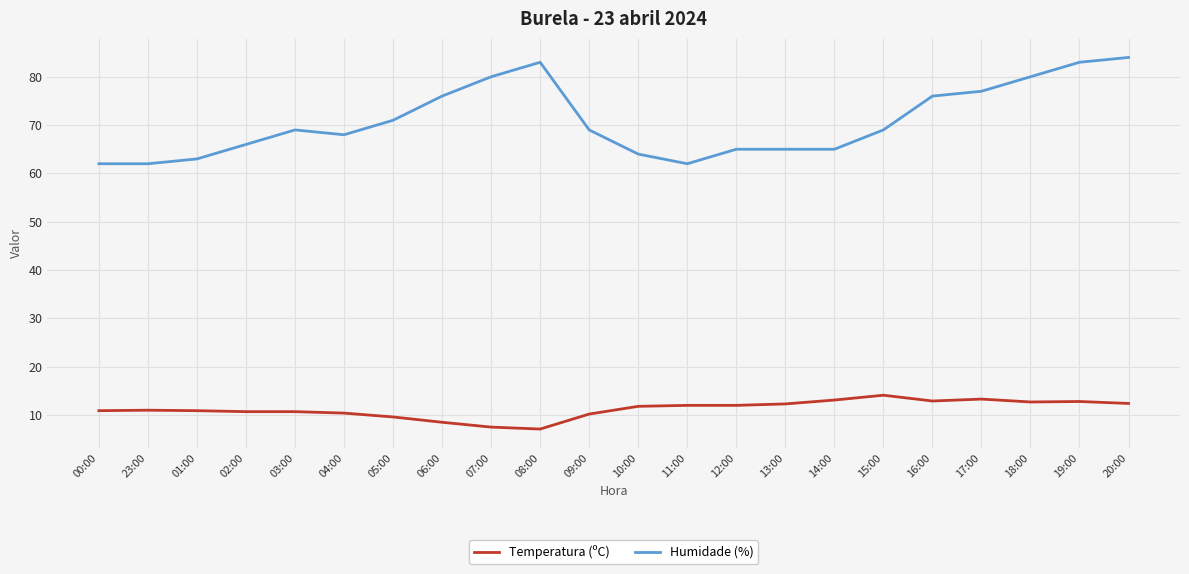

What is the difference between the second highest and minimum values in the Humidade (%) series?

21.0